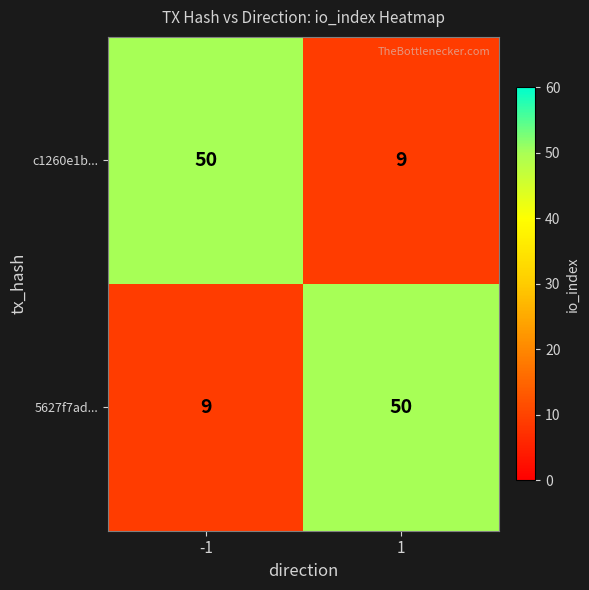

Reading left to right, extract all data points from this chart.

c1260e1b...: 50	9
5627f7ad...: 9	50